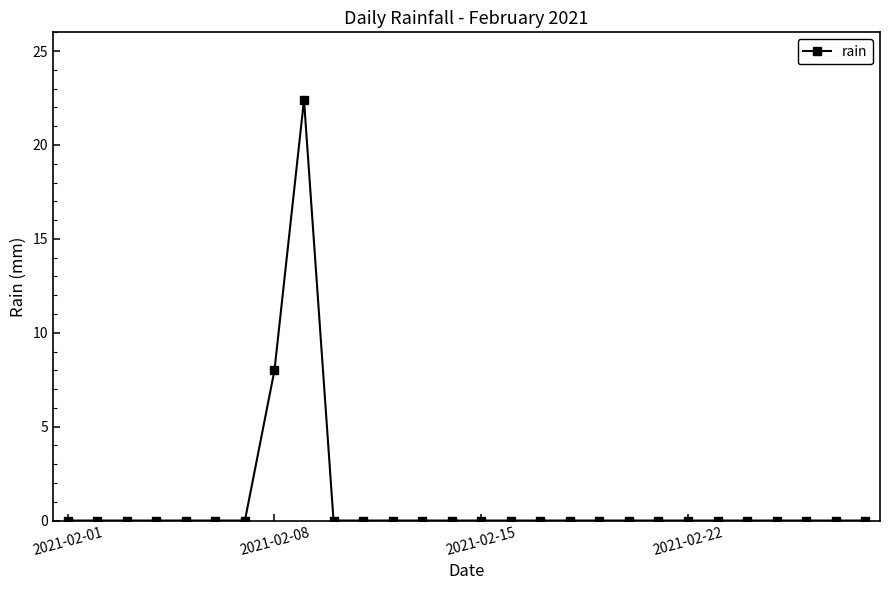

Does the chart display data point markers on the line(s)?

Yes